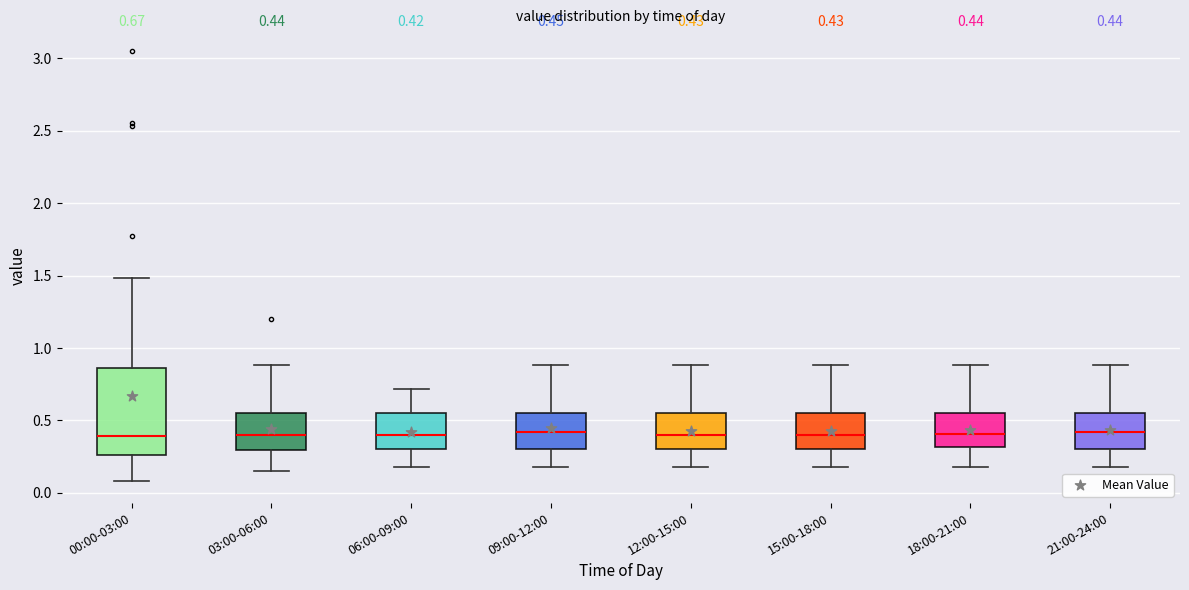

Comparing the boxes themselves (not the whiskers), which one is the tallest?

00:00-03:00